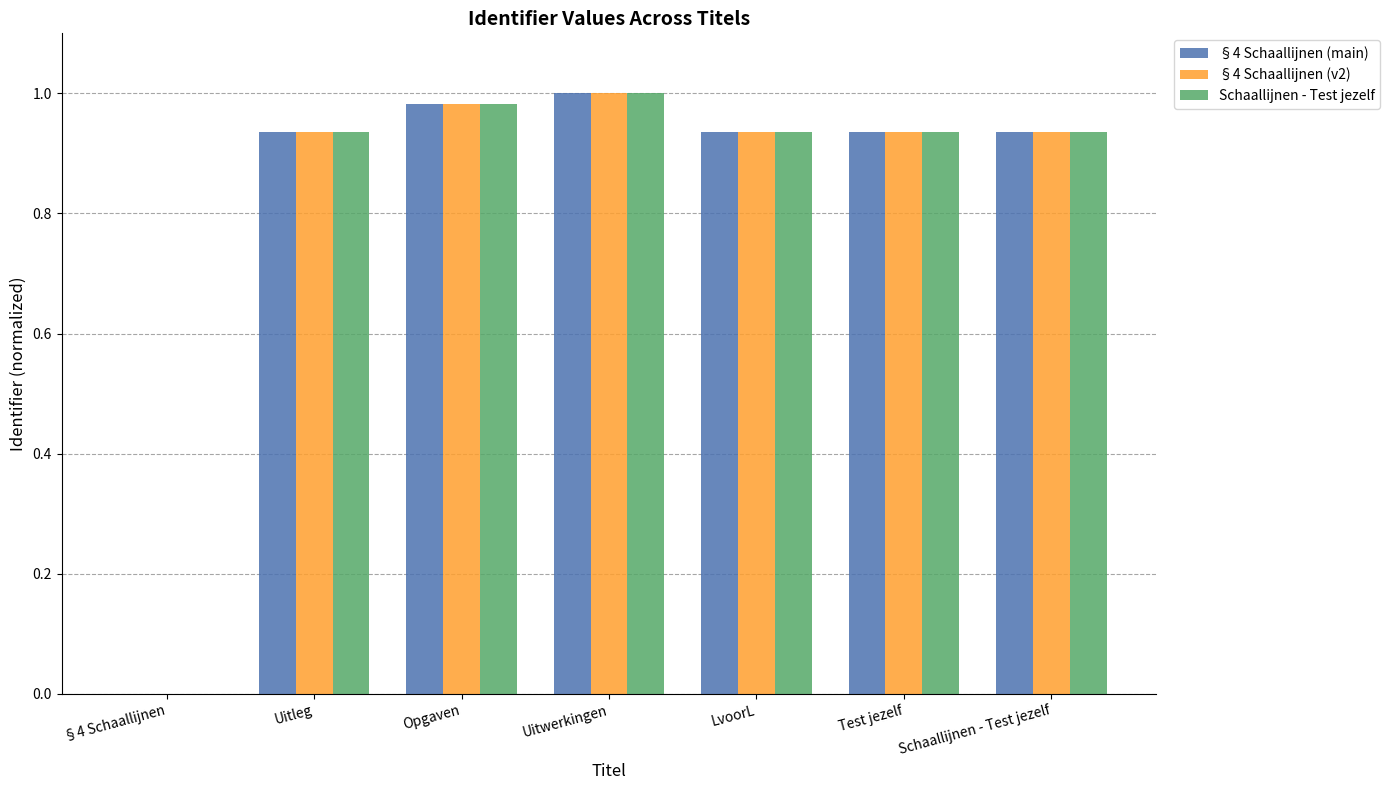

The §4 Schaallijnen (main) series shows 0.5 at Uitleg. True or false?

False